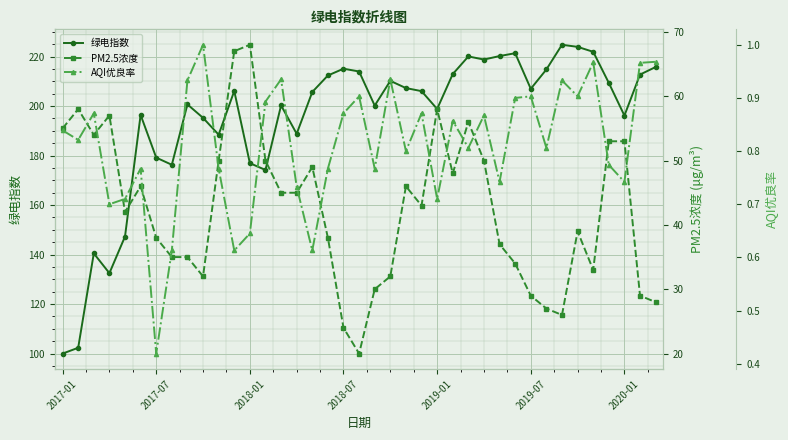

What is the sum of the AQI优良率 values at 22 and 19?

1.7